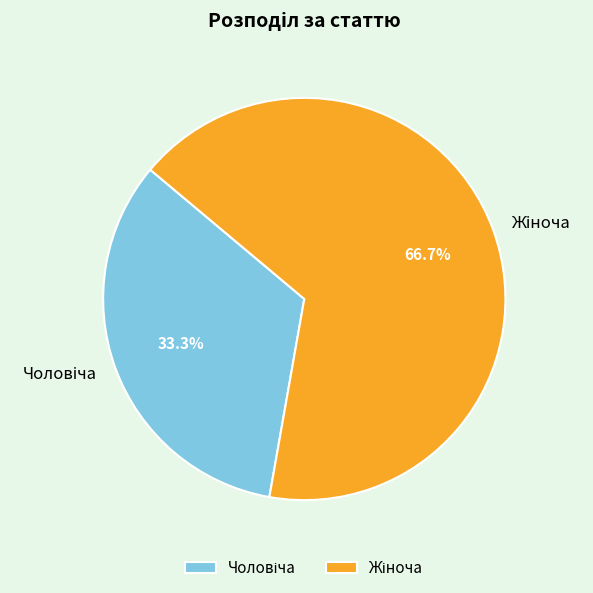

Does any single category account for the majority?

Yes